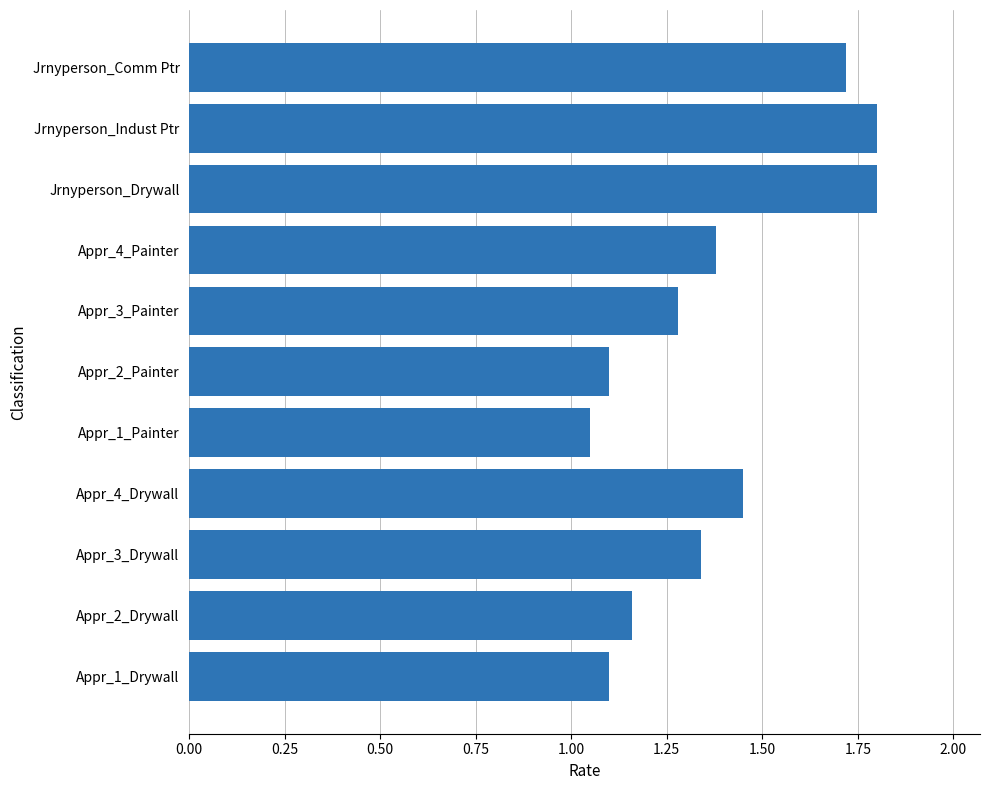

What is the change in value from Jrnyperson_Comm Ptr to Jrnyperson_Drywall?

+0.1